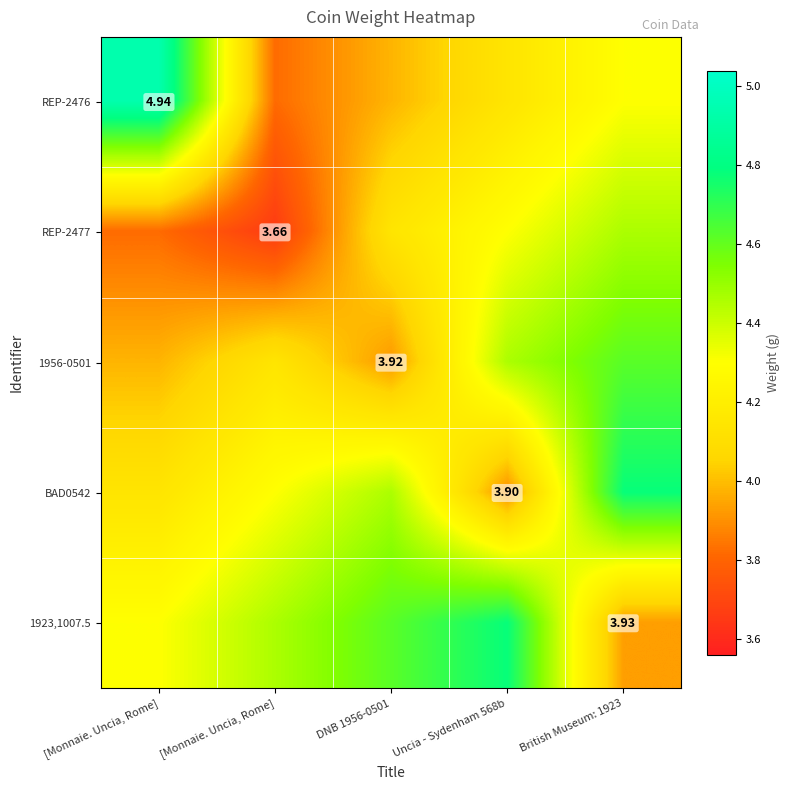

What is the total value across all series at [Monnaie. Uncia, Rome]?

21.2